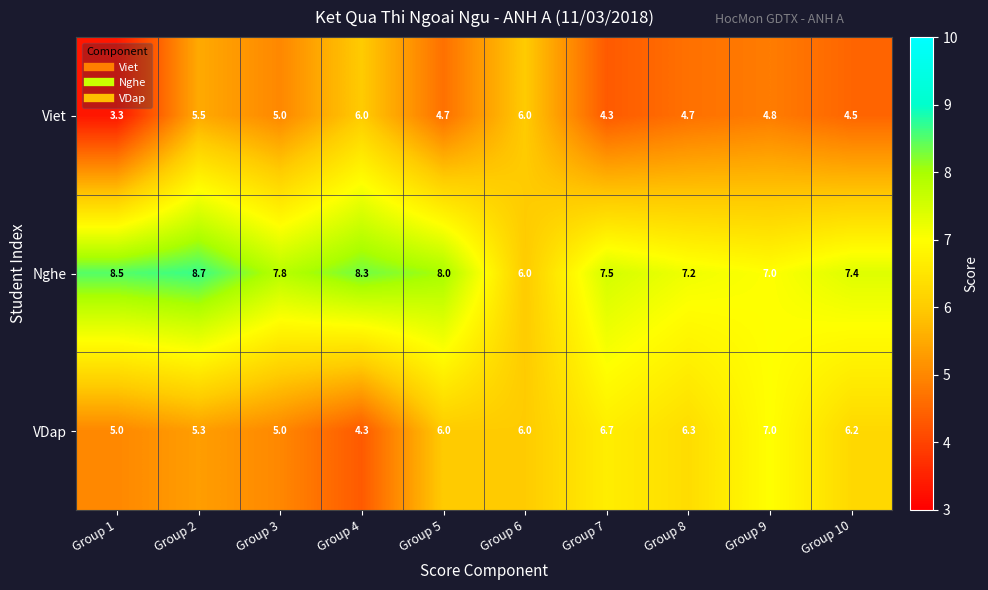

True or false: VDap has a value of 5.0 at Group 1.

True